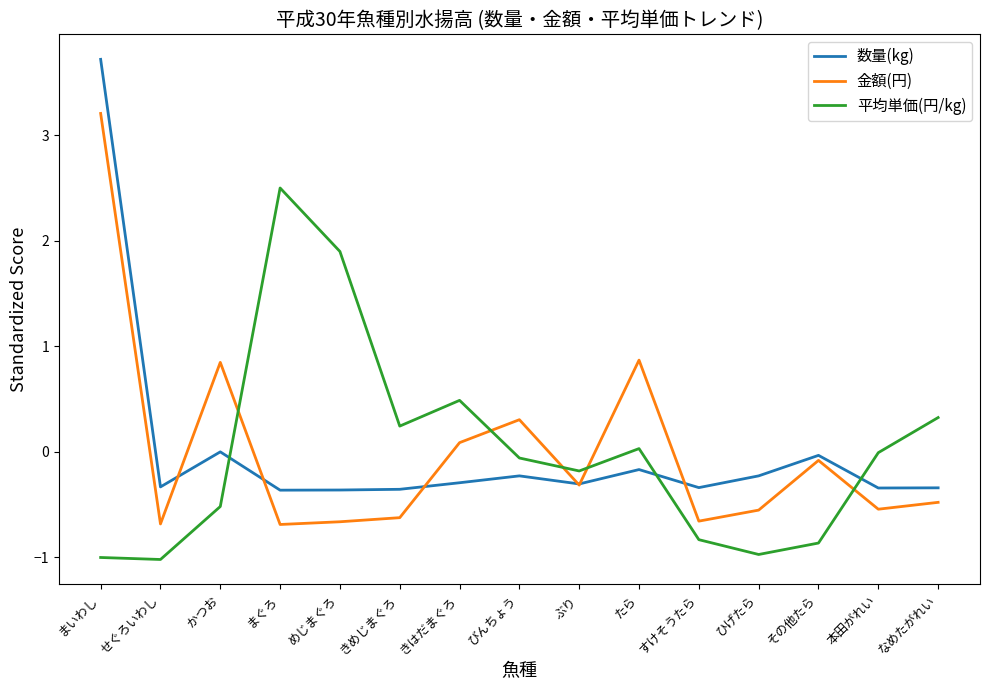

Rank the series at ひげたら from highest to lowest value.

数量(kg), 金額(円), 平均単価(円/kg)